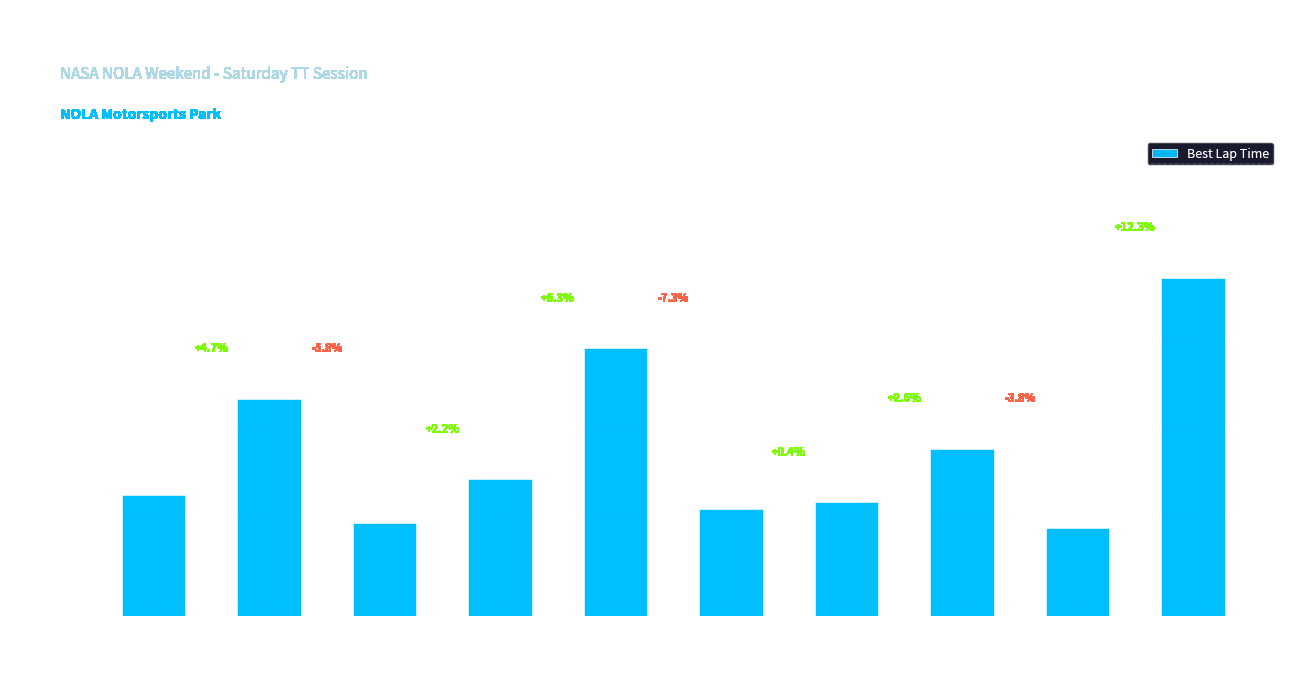

Approximately how many times larger is the value at Nicholas Colombo compared to Joey Dumas?

1.0